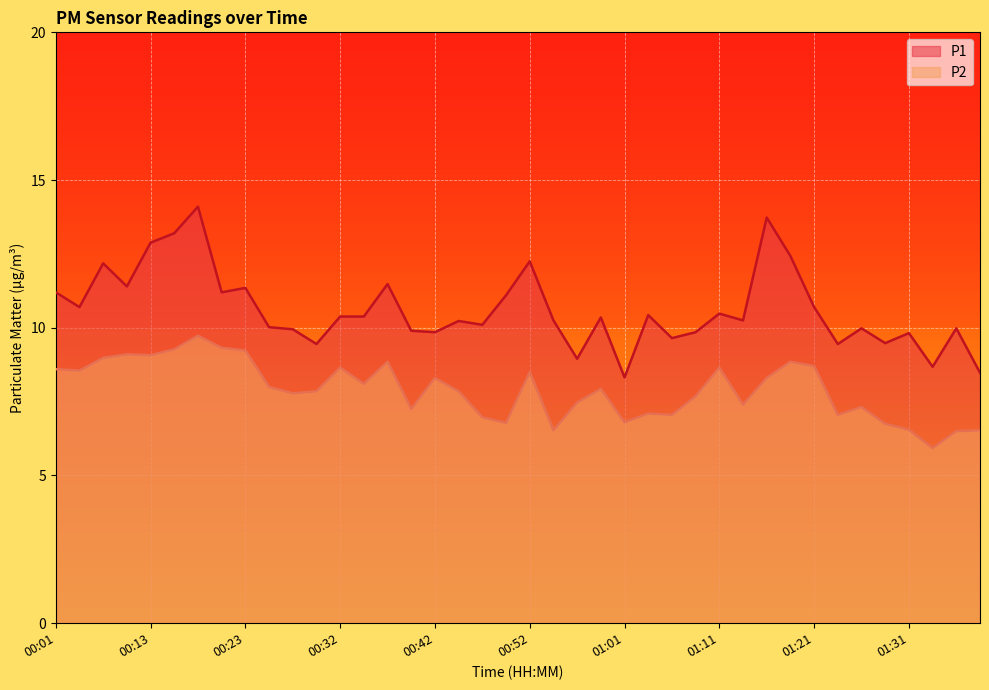

Between 00:32 and 01:14, which series saw the biggest shift?

P2